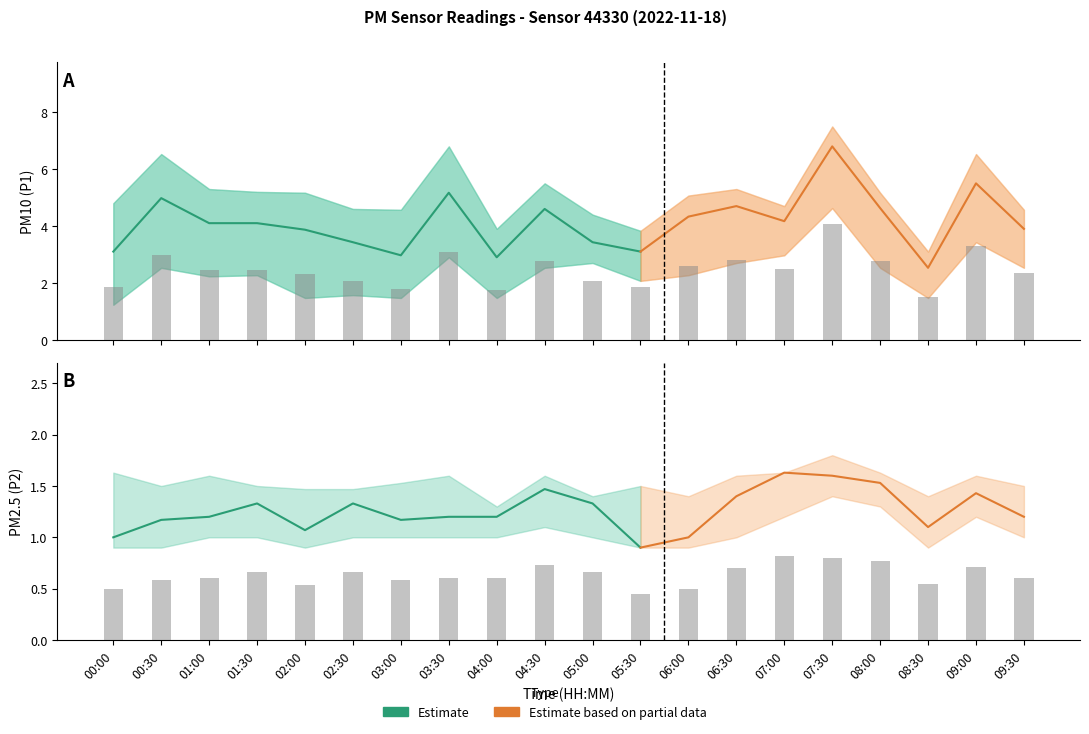

What value does the P2 series have at 09:30?

0.6